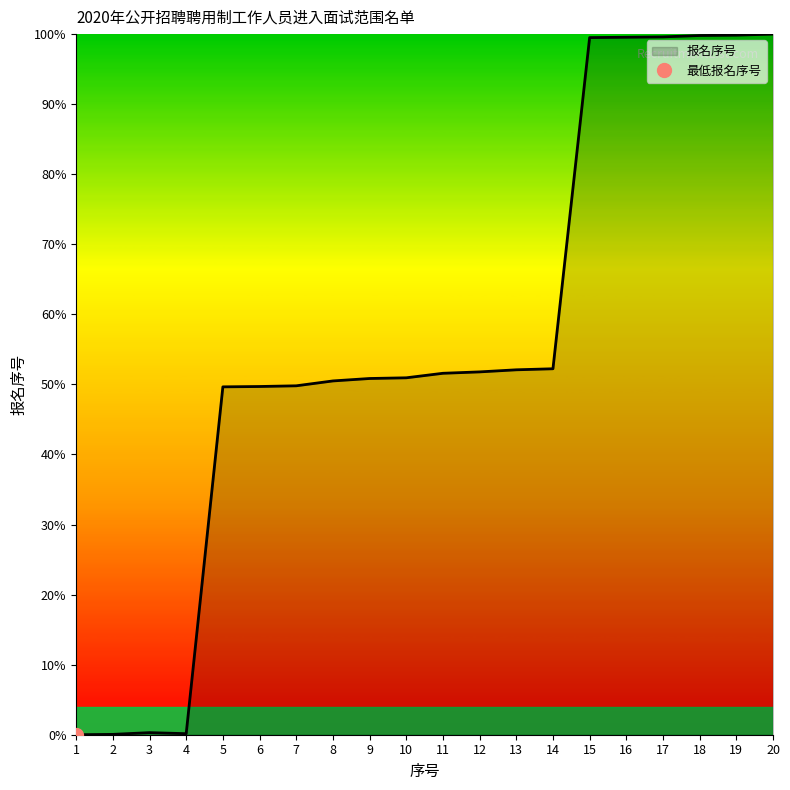

List the labels in order of value, smallest first.

1, 2, 4, 3, 5, 6, 7, 8, 9, 10, 11, 12, 13, 14, 15, 16, 17, 18, 19, 20